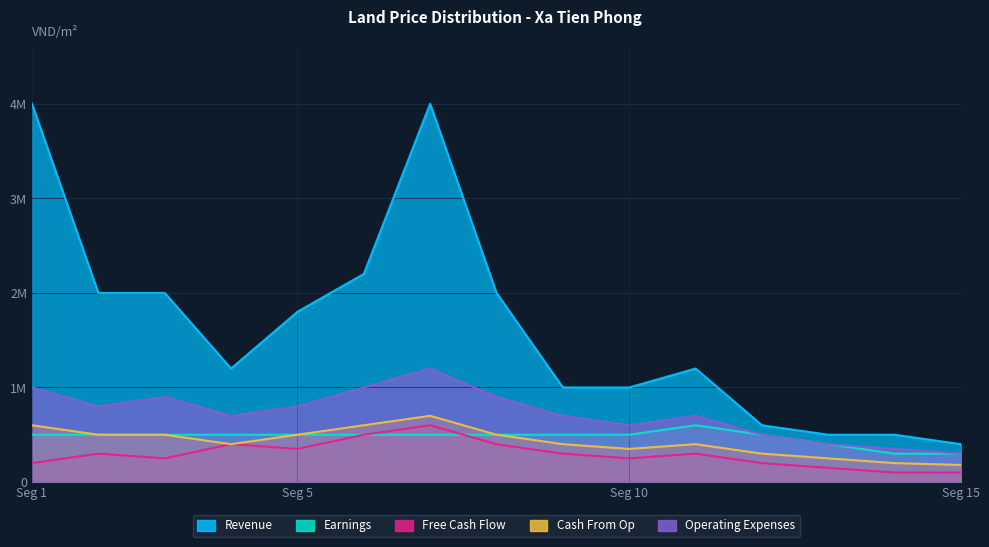

What is the difference between the second highest and second lowest values in the Cash From Op series?

400000